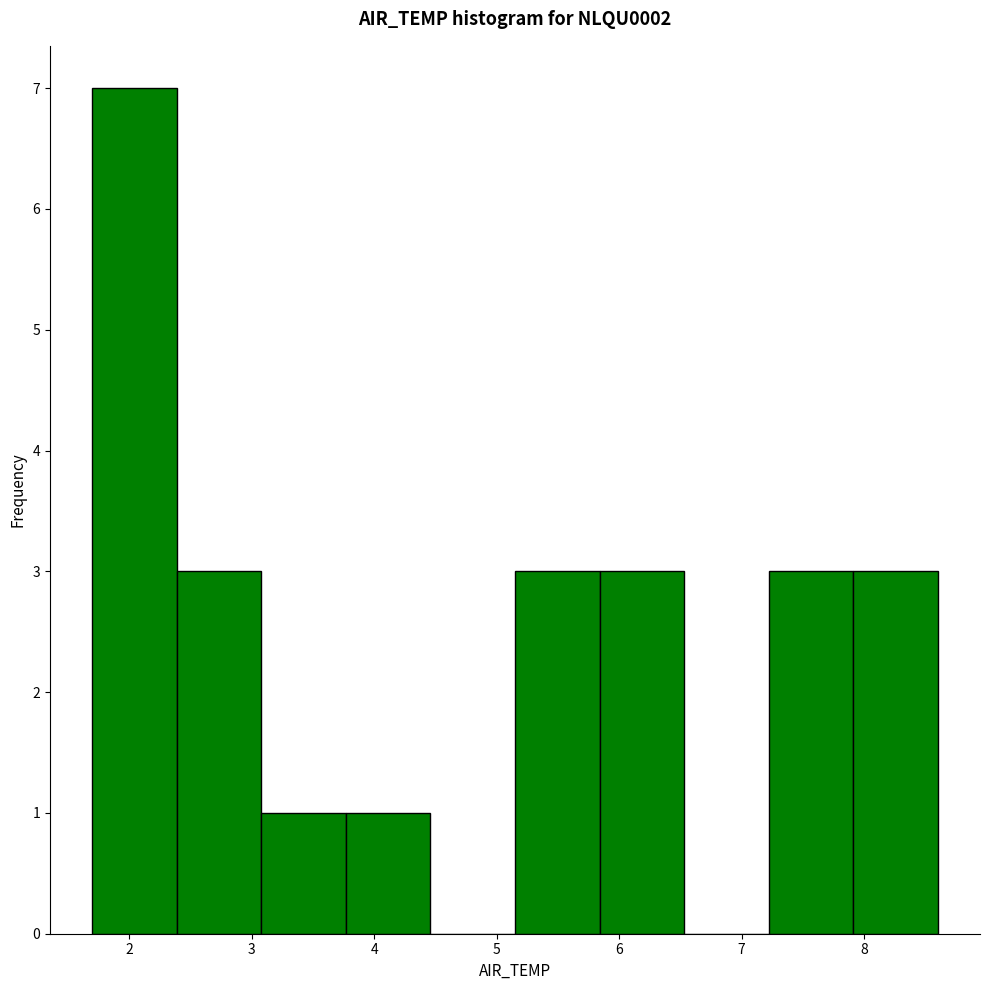

Reading left to right, transcribe this chart: for each bar, give the range it covers on the x-axis and its height. Neither the bar edges nor the heights are printed on the chart, so give them approximately, as read against the axes.

1.70 to 2.39: 7
2.39 to 3.08: 3
3.08 to 3.77: 1
3.77 to 4.46: 1
4.46 to 5.15: 0
5.15 to 5.84: 3
5.84 to 6.53: 3
6.53 to 7.22: 0
7.22 to 7.91: 3
7.91 to 8.60: 3